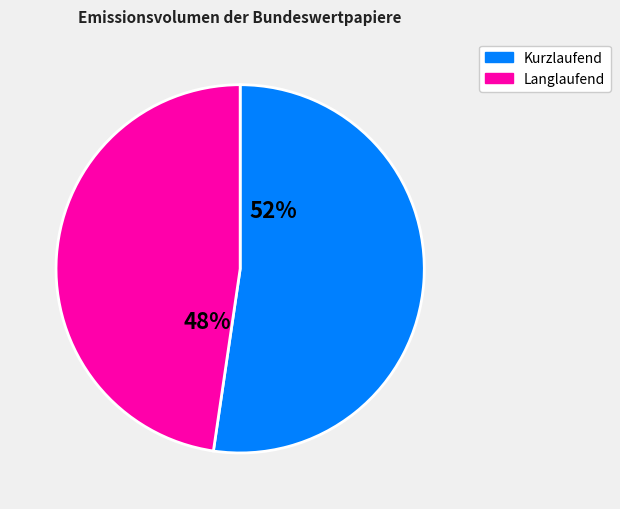

True or false: Langlaufend accounts for 54% of the total.

False